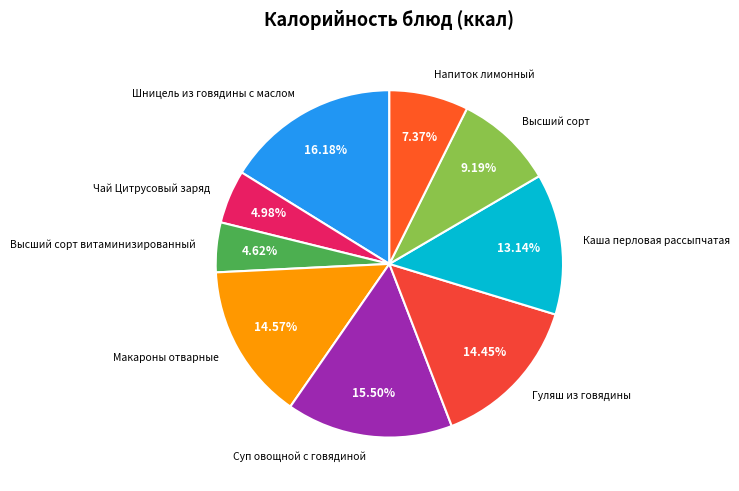

To the nearest percent, what is the difference between the largest and smallest slice percentages?

12%